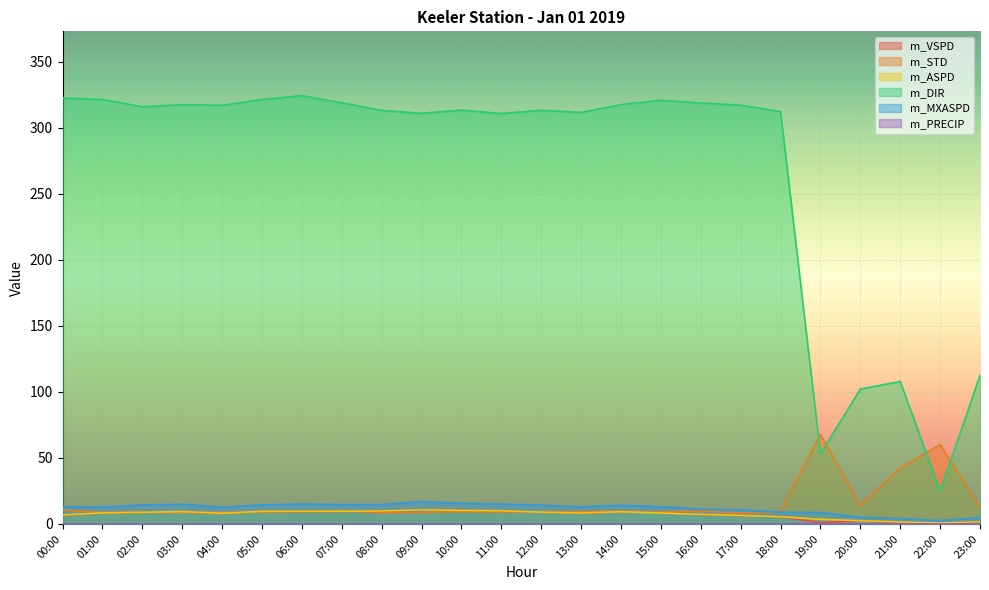

Read the m_ASPD value at 17:00.

6.4